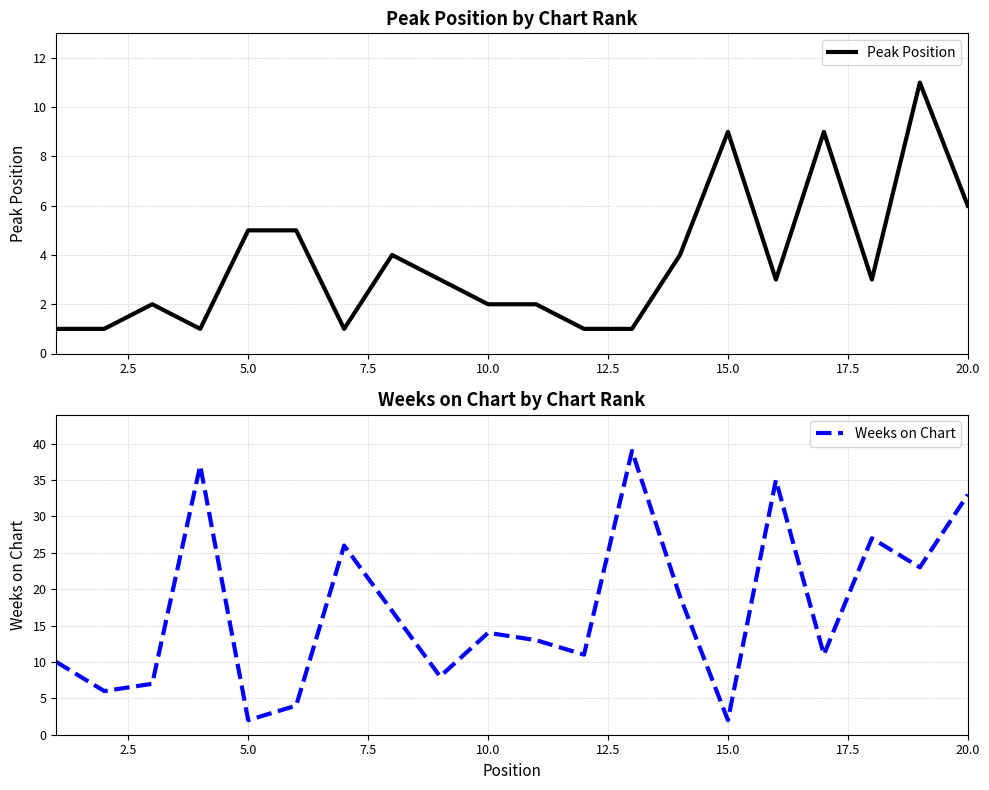

What is the sum of the Weeks on Chart values at 10.0 and 5.0?

16